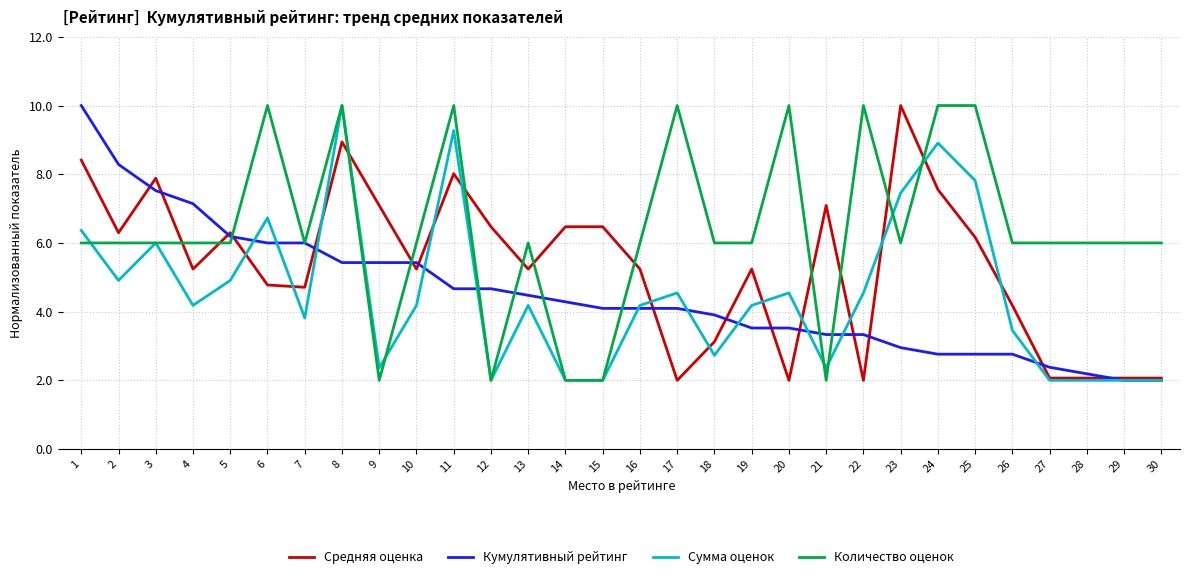

What is the total value across all series at 24?

29.2